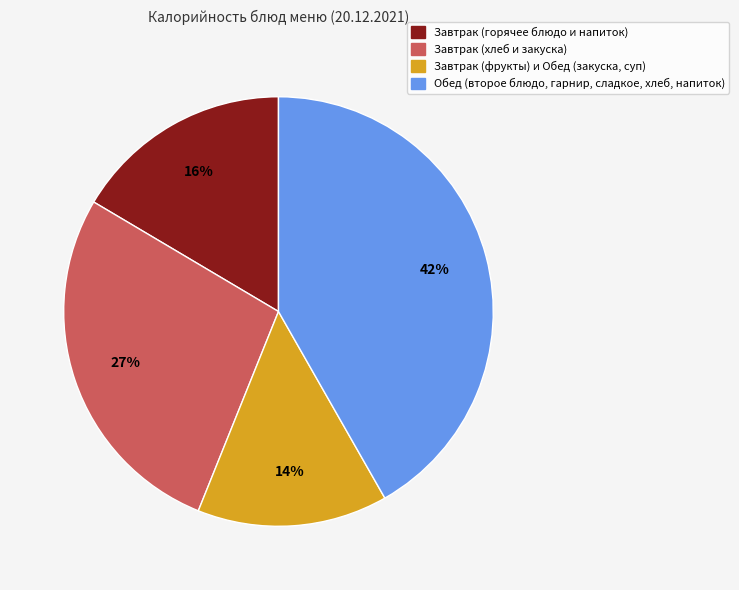

To the nearest percent, what is the average slice percentage?

25%